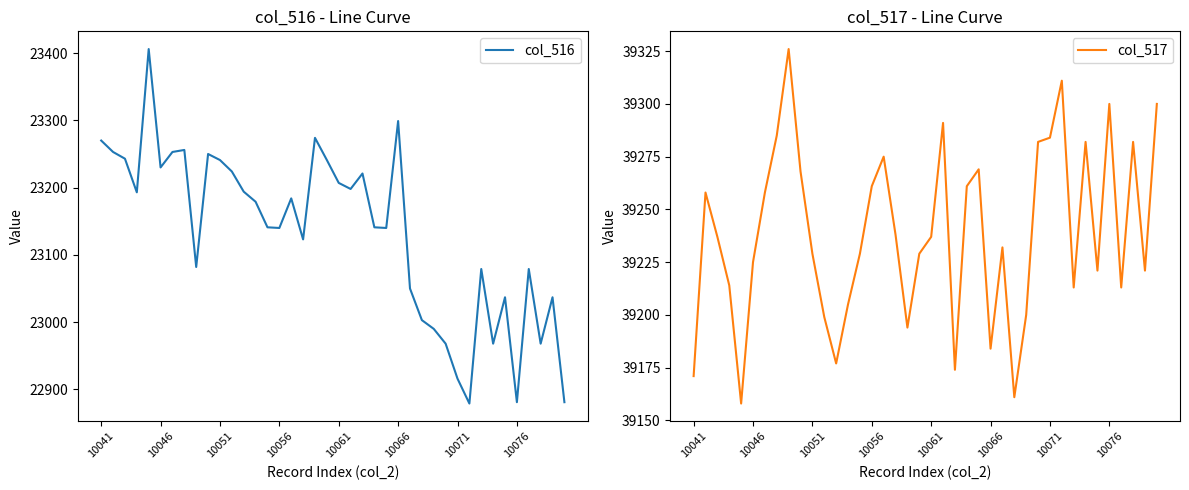

What is the lowest value of the col_516 series?

22879